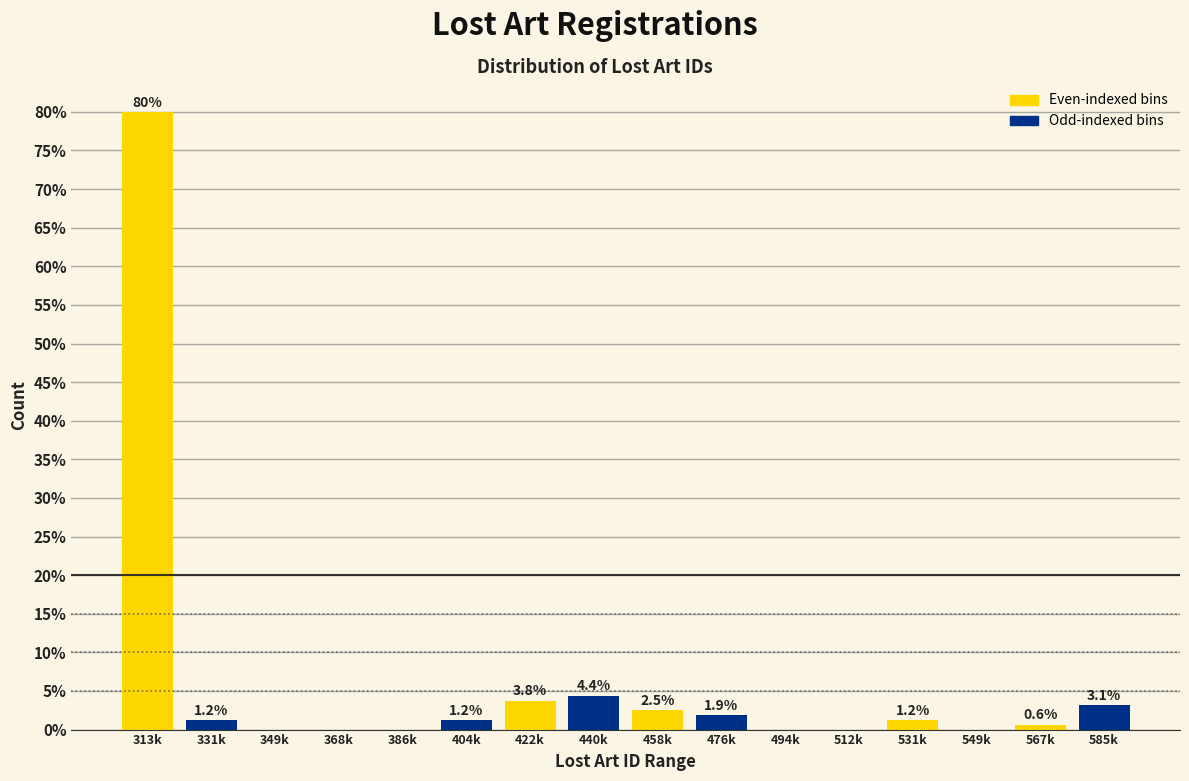

The chart shows a value of 0.0 at 386k. True or false?

True